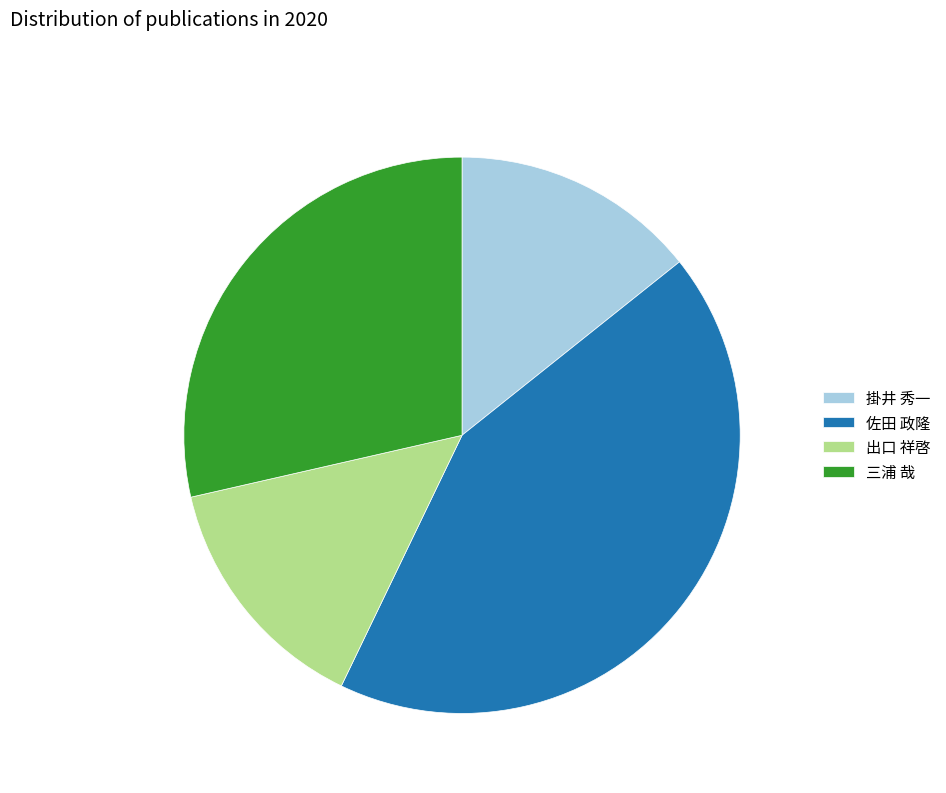

How many slices are in this pie chart?

4